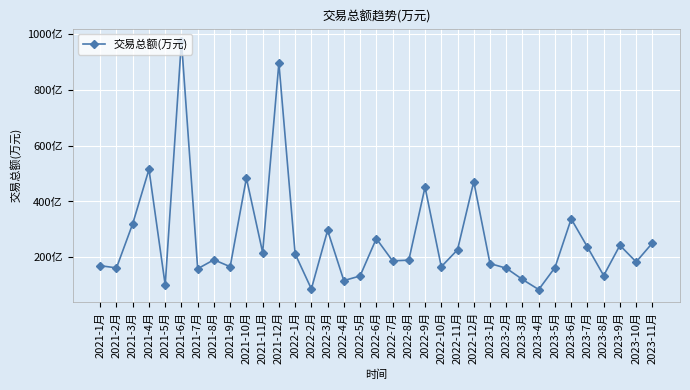

Does the chart have visible grid lines?

Yes